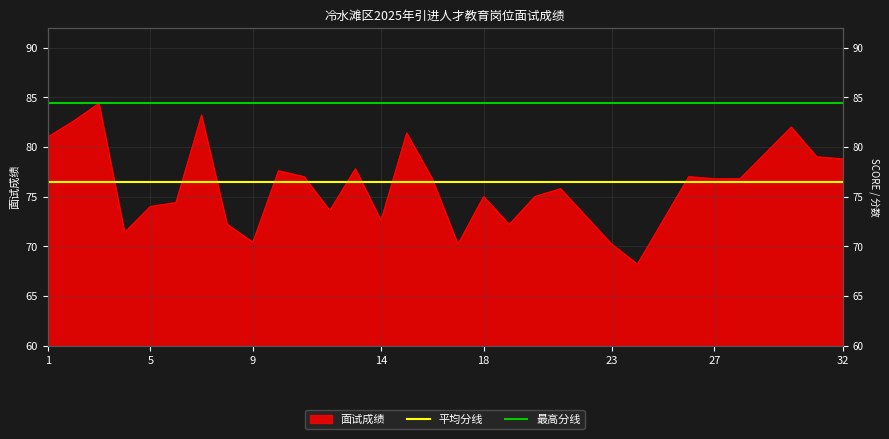

How many lines are shown in the chart?

2